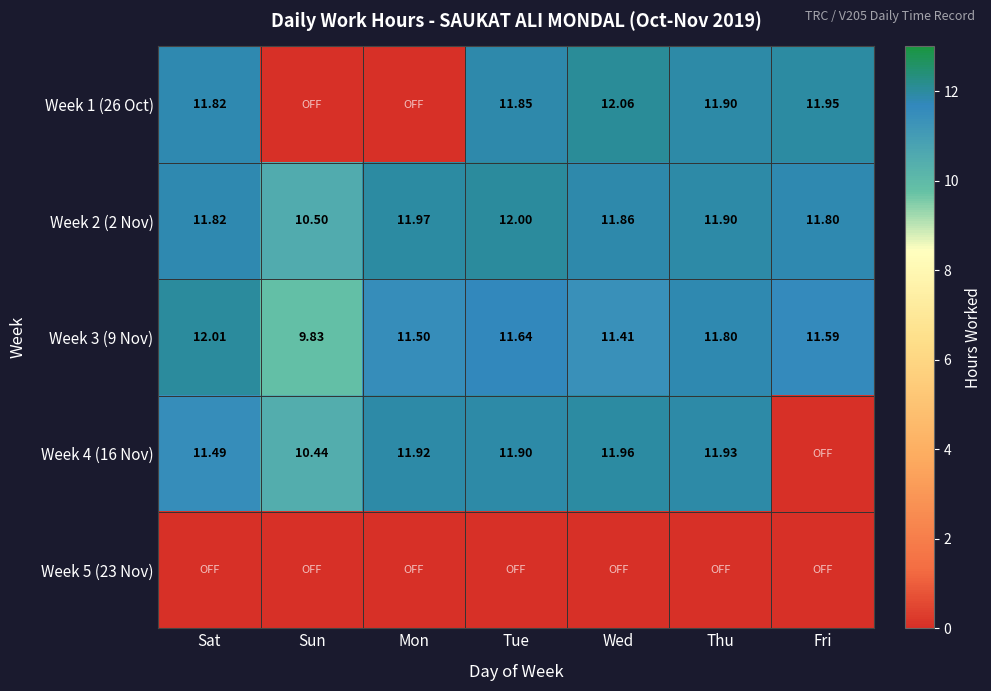

What is the total value across all series at Sat?

47.1